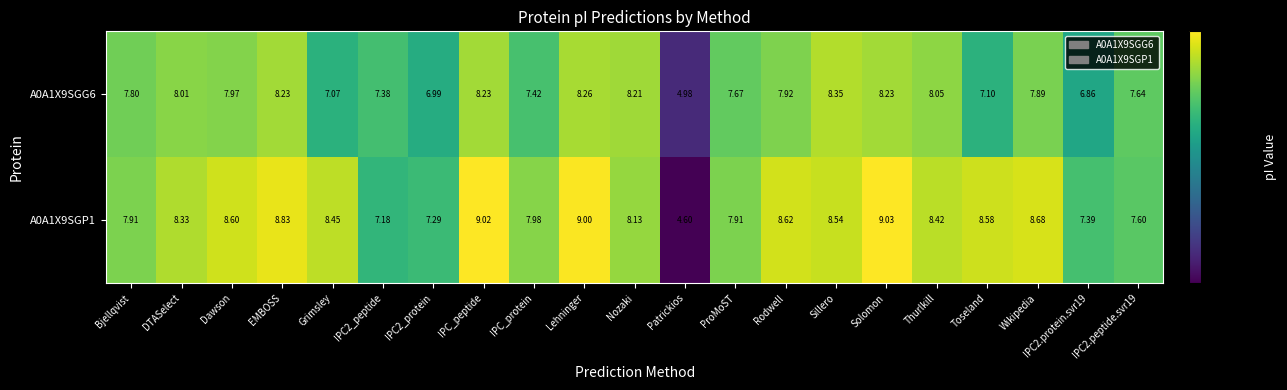

List the series in order of their peak value, lowest first.

A0A1X9SGG6, A0A1X9SGP1